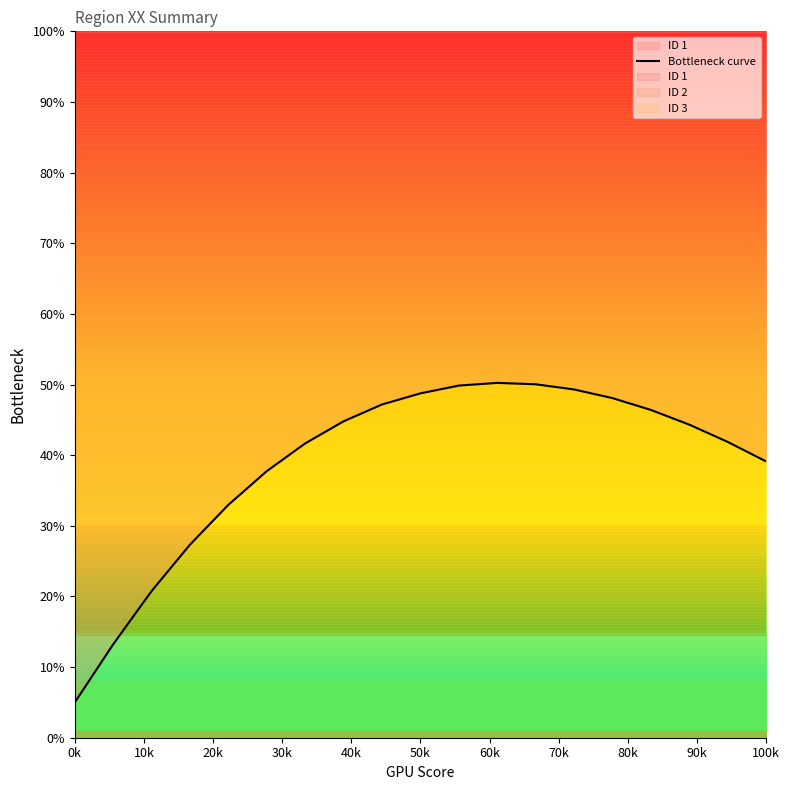

The value at 50k is 0.3. True or false?

False